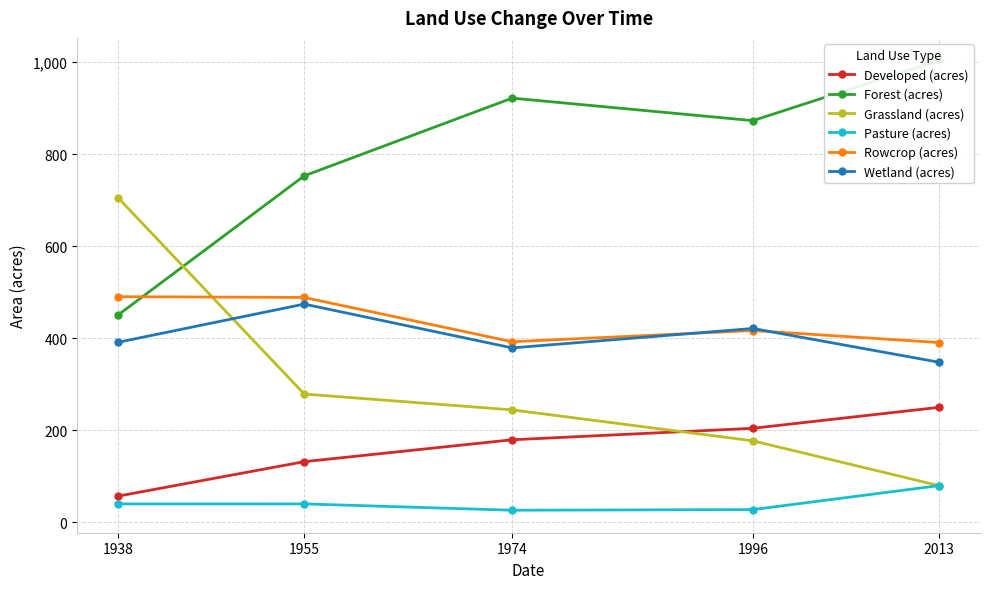

Which series ends up on top after the final intersection of Rowcrop (acres) and Forest (acres)?

Forest (acres)